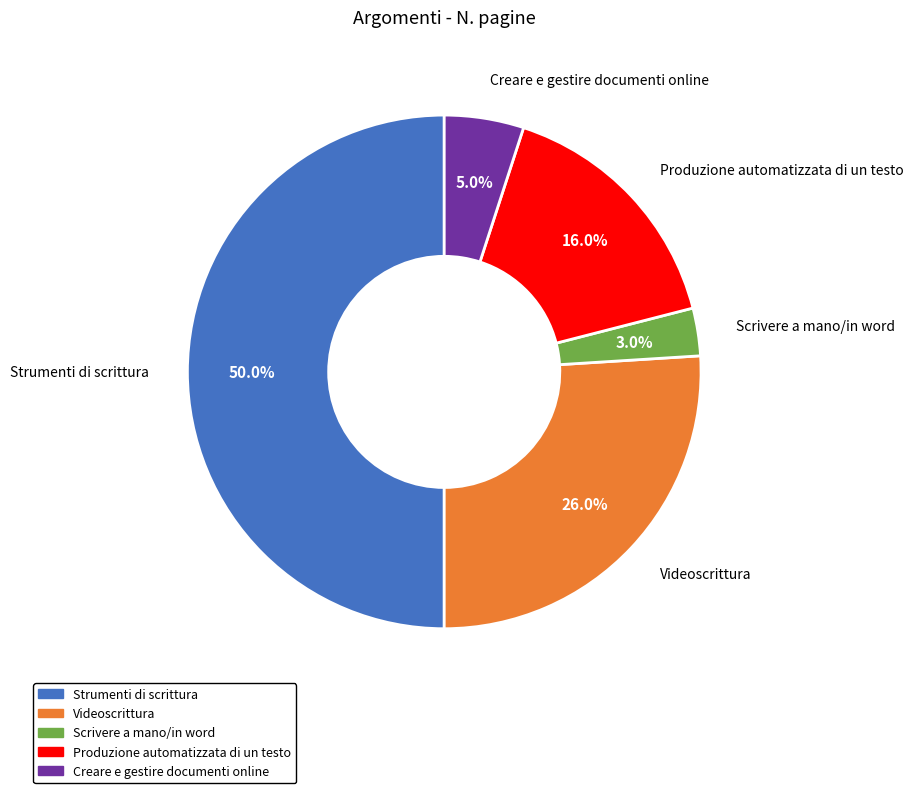

Which category has the biggest portion of the pie?

Strumenti di scrittura